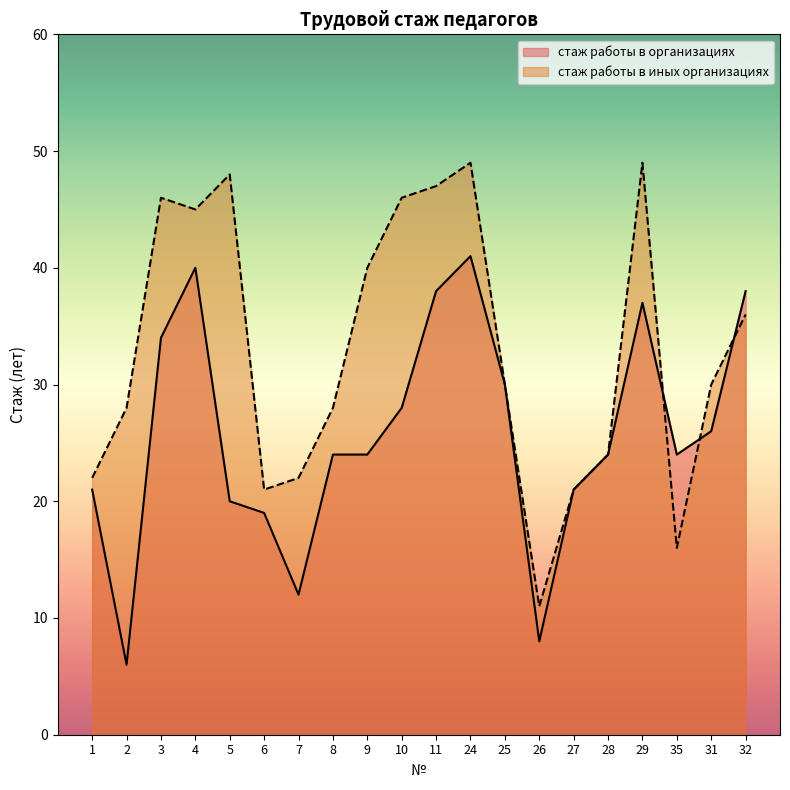

What position from the left is 1?

1